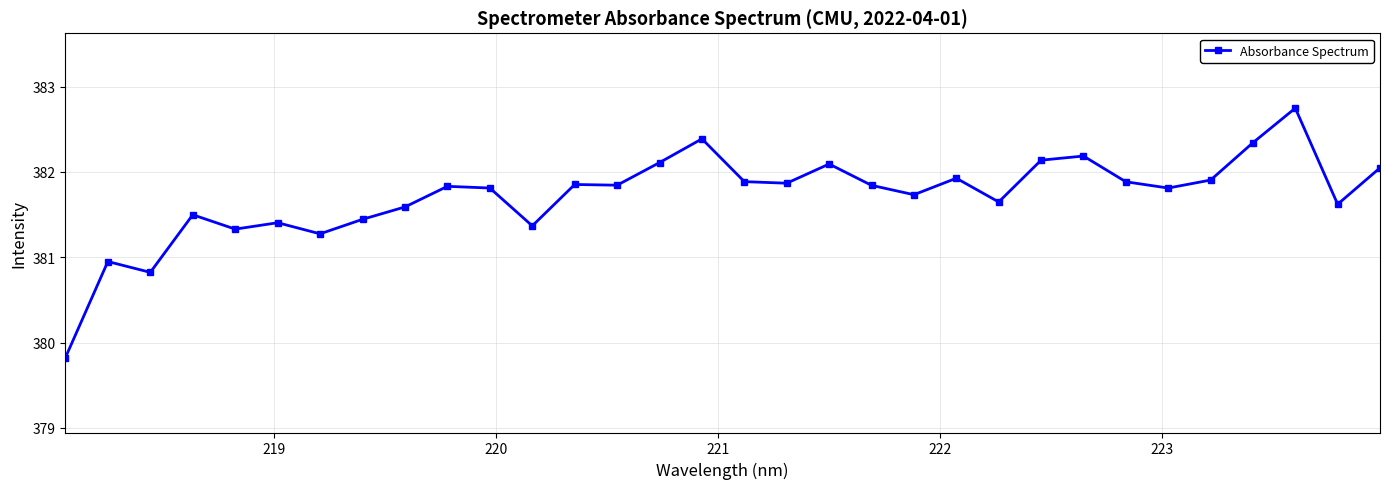

What is the value of the 17th point from the left?

381.9